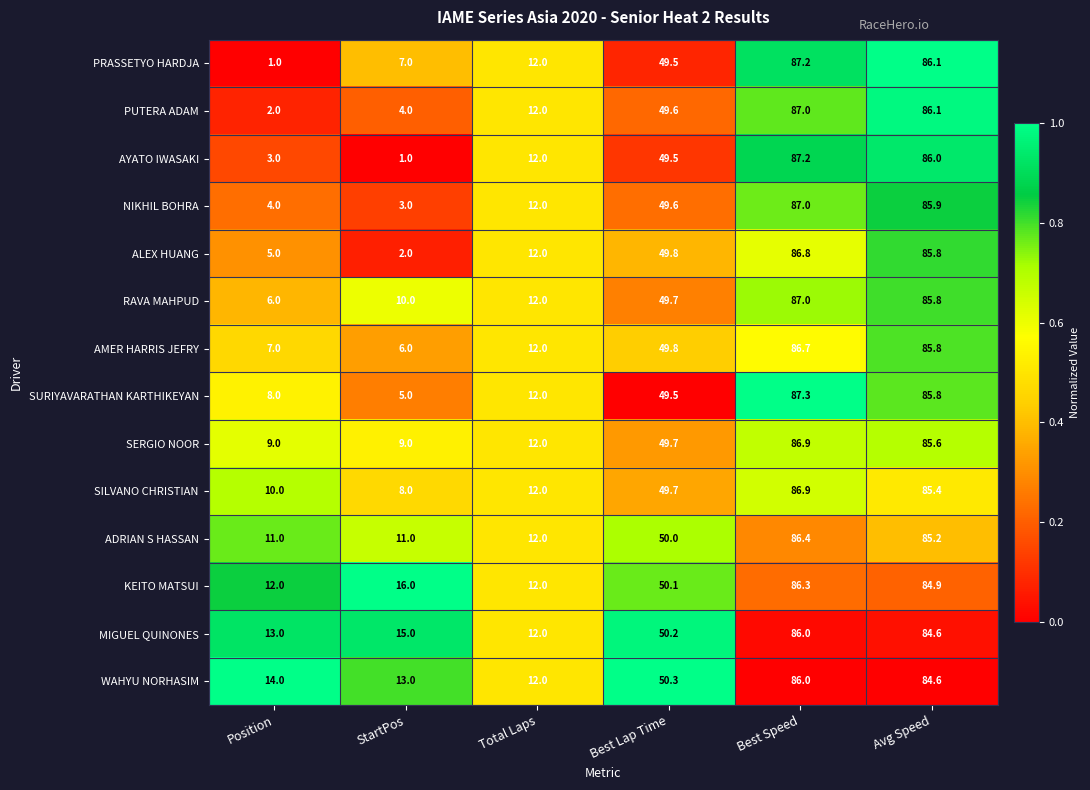

True or false: RAVA MAHPUD has a value of 114.4 at Avg Speed.

False